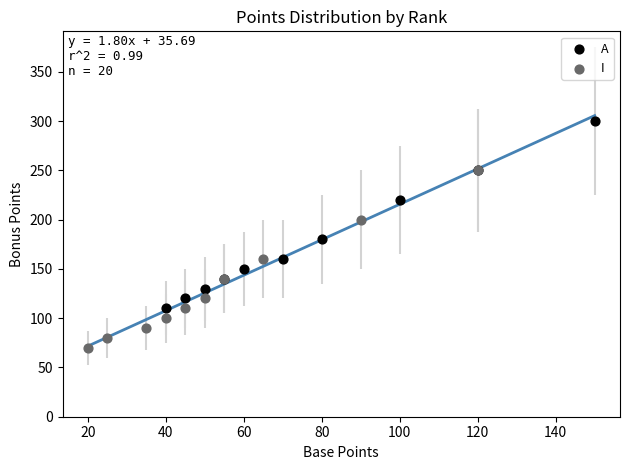

Which series has the largest Y range (max minus min)?

A